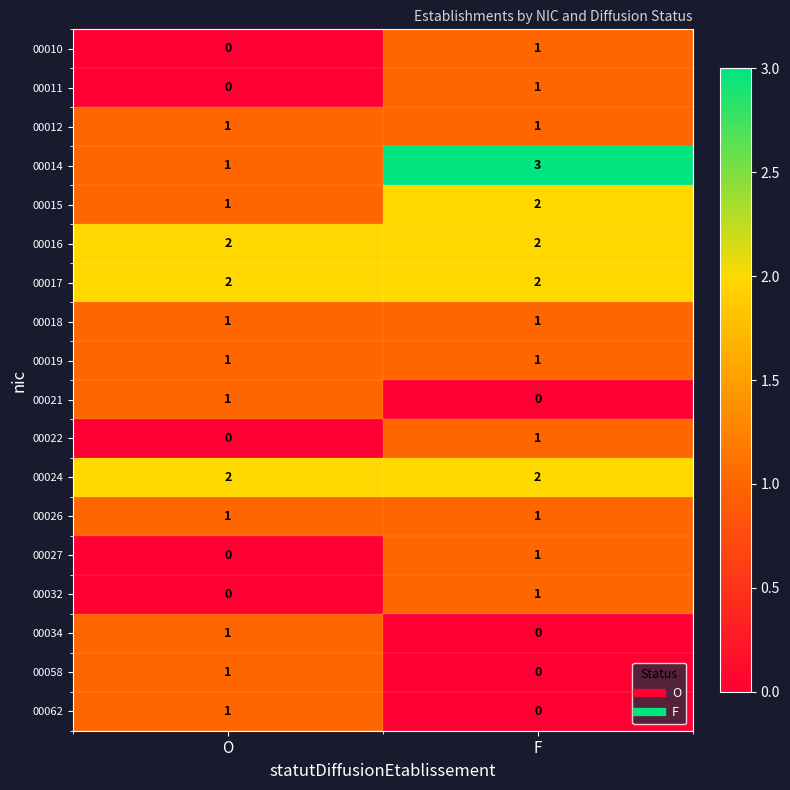

How many values in 00027 are above zero?

1